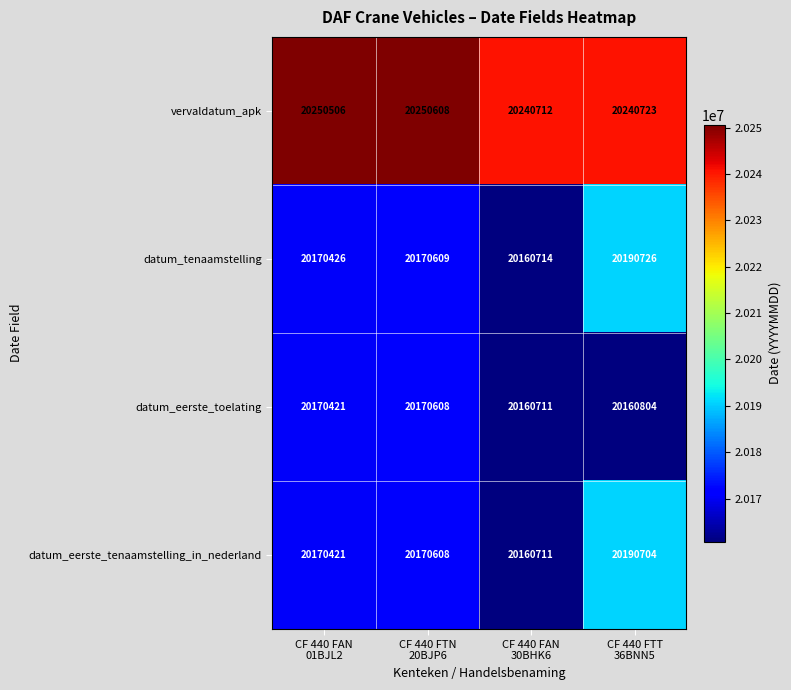

What is the minimum value shown in the chart?

20160711